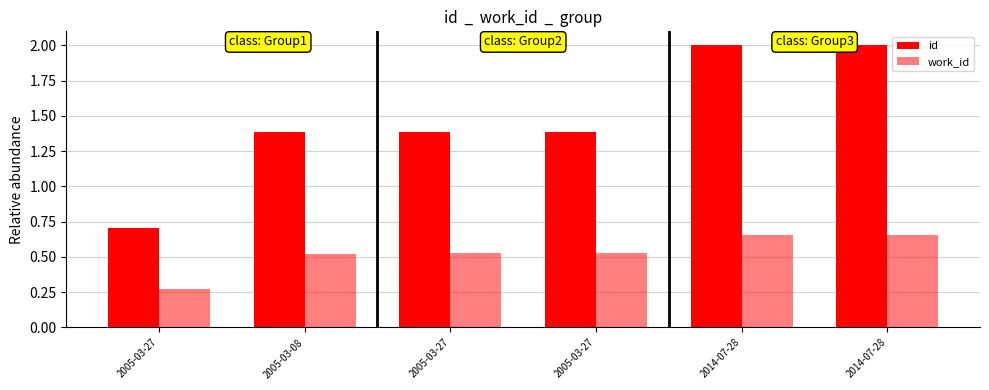

Are the bars horizontal?

No